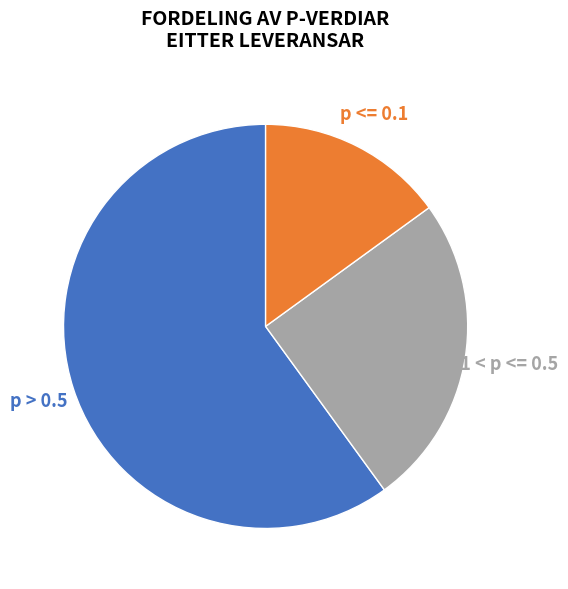

Approximately how many times larger is the value at p > 0.5 compared to p <= 0.1?

4.0